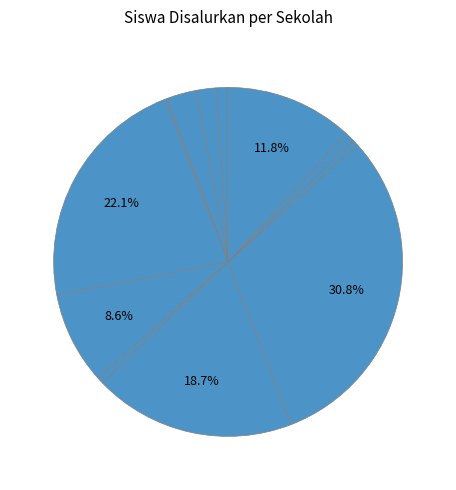

Count the number of slices in the pie.

12